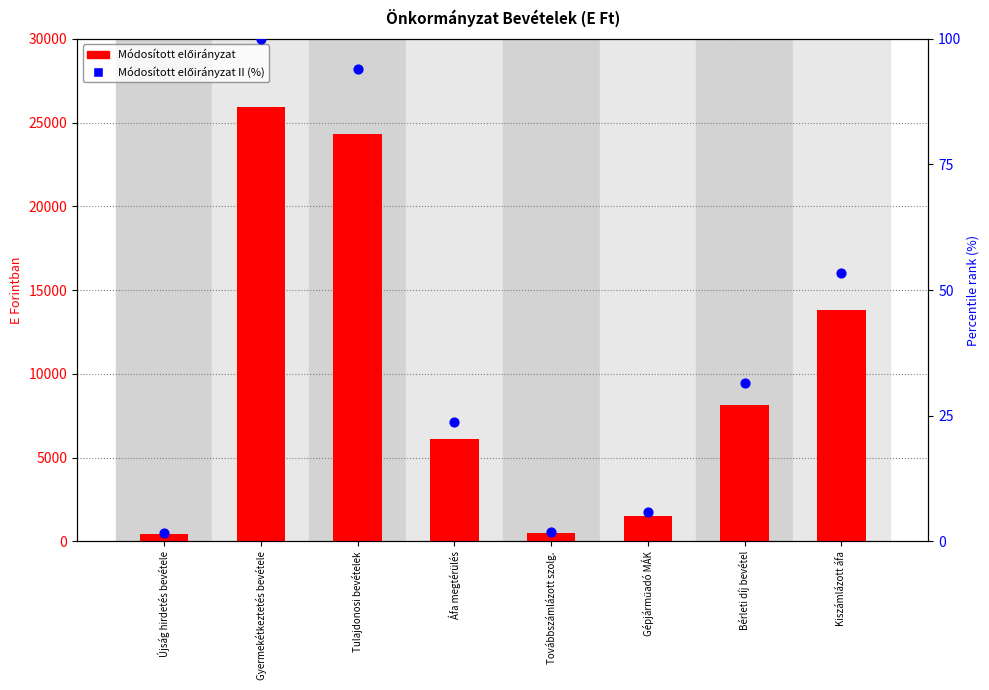

Which series has the largest Y range (max minus min)?

Módosított előirányzat